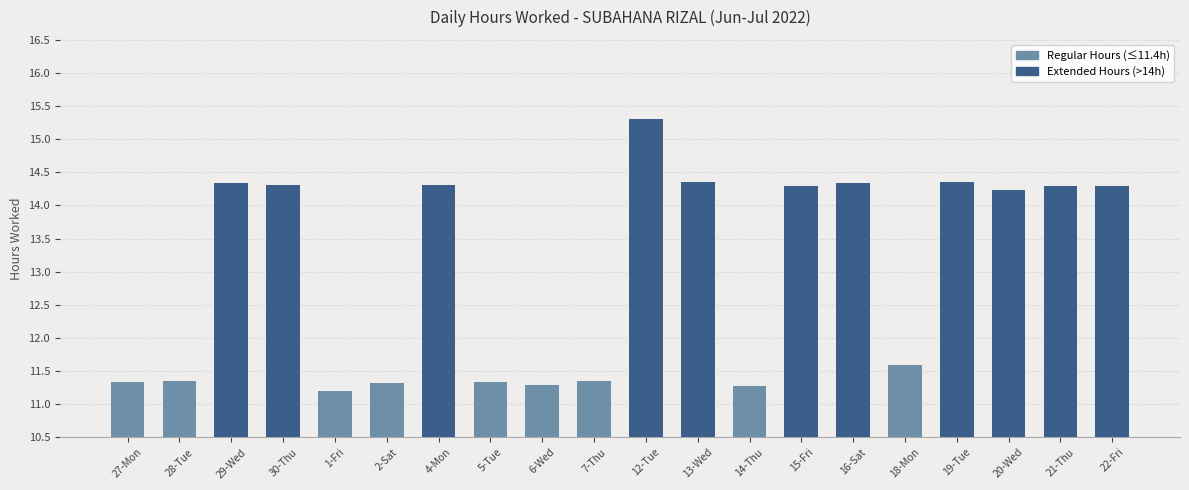

Is it true that the value at 27-Mon is 18.0?

False